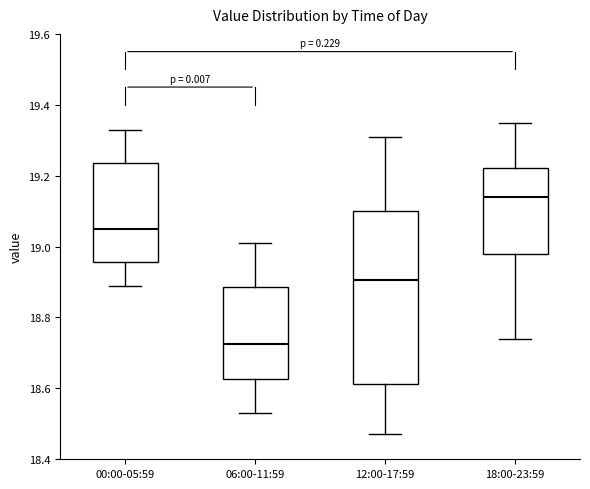

Which box has the lowest median line?

06:00-11:59